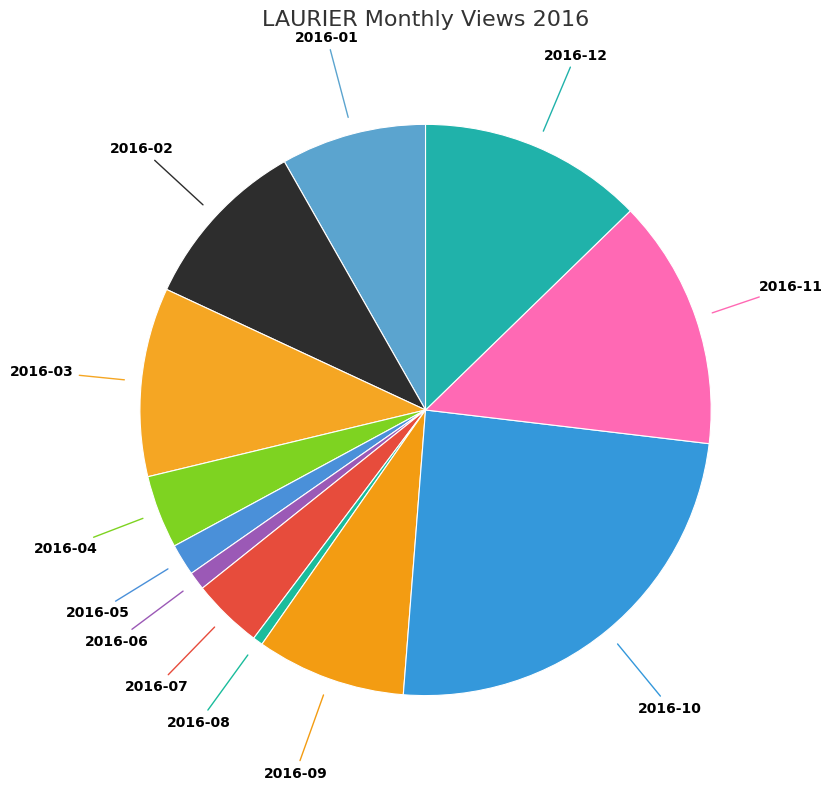

True or false: 2016-03 accounts for 11% of the total.

True